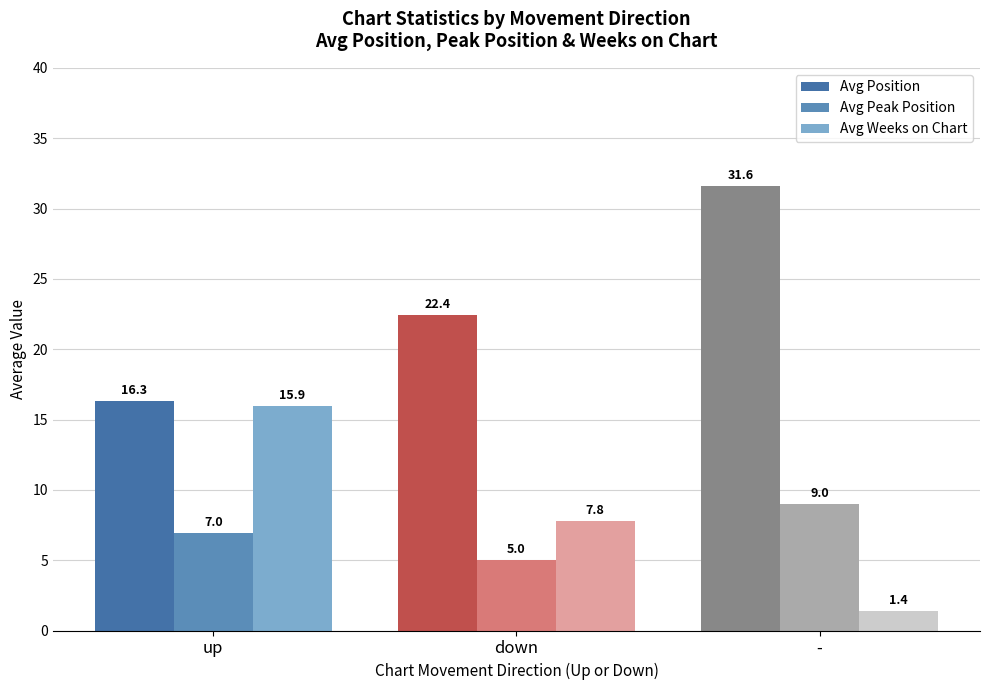

What is the difference between the highest and lowest values at down?

17.4